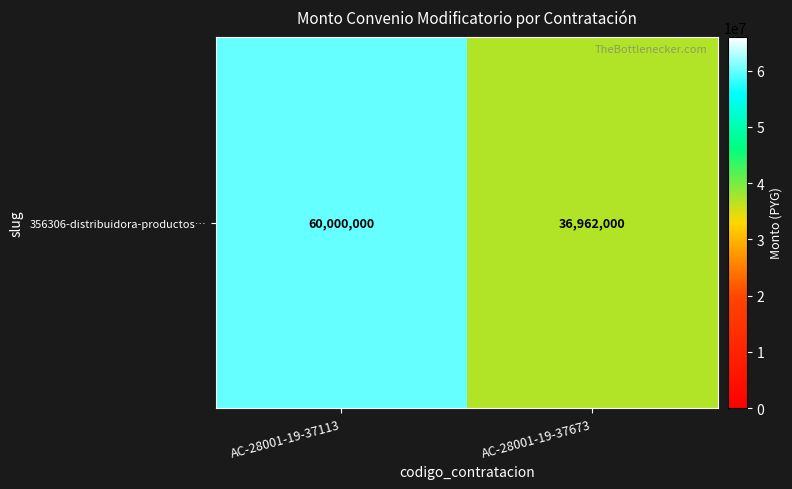

At which label is the value closest to 48481000?

AC-28001-19-37113